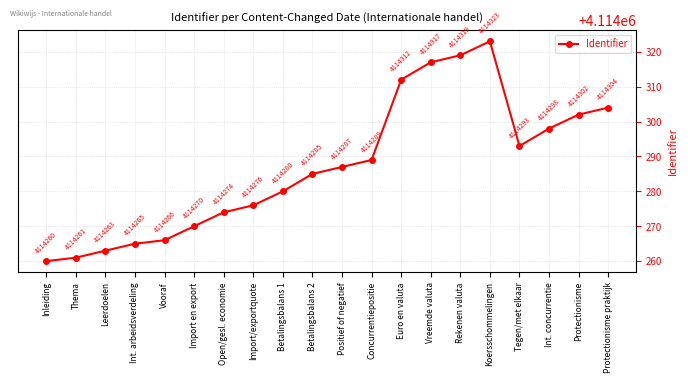

Approximately how many times larger is the value at Koersschommelingen compared to Rekenen valuta?

1.0